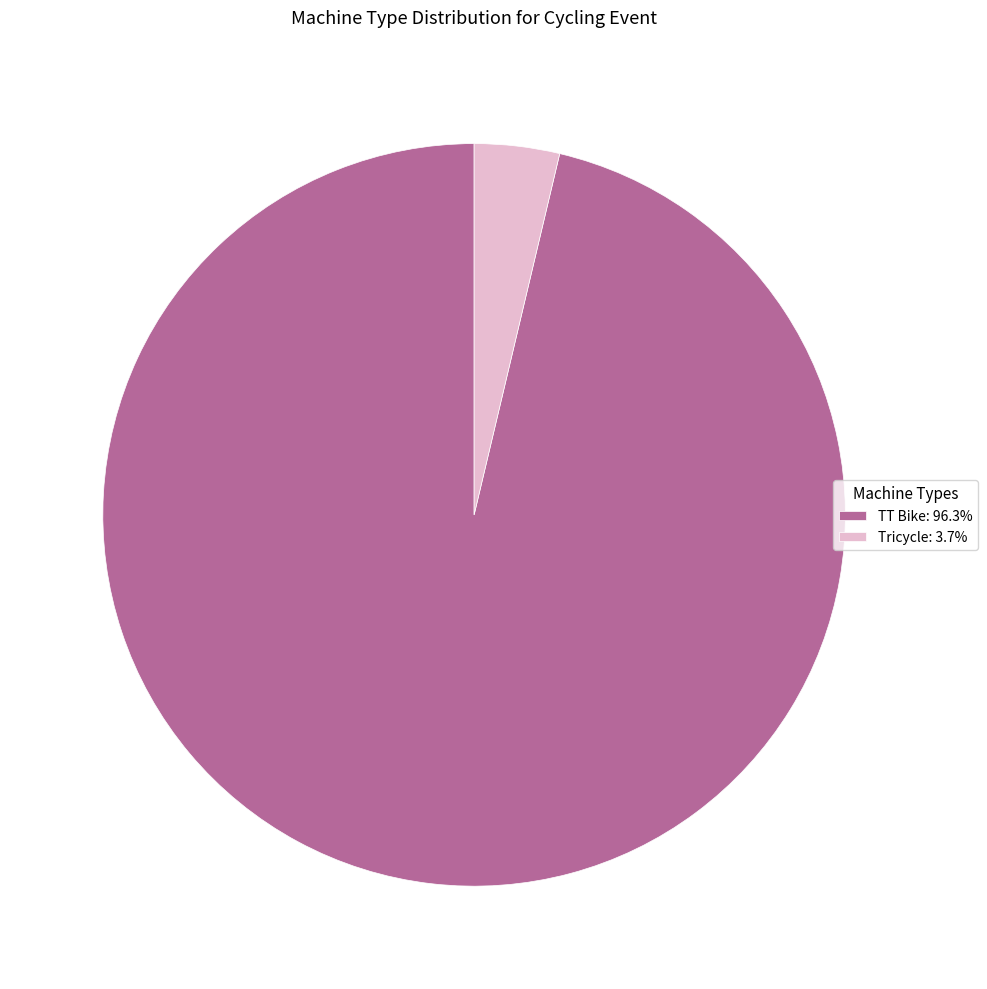

Approximately how many times larger is the value at TT Bike: 96.3% compared to Tricycle: 3.7%?

26.0